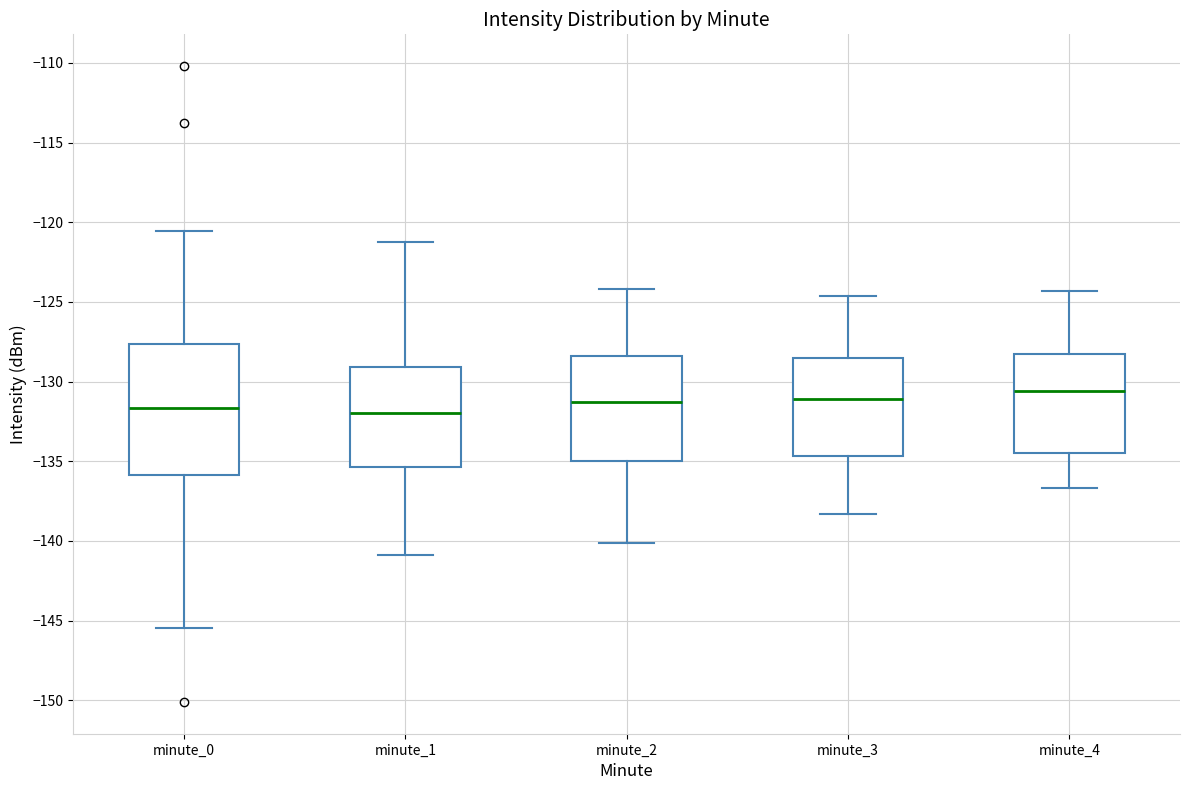

Reading left to right, transcribe this box plot: for each box, give where its median line is, the range the box spans, and where its two whiskers end, as read against the y-axis. The values are not printed on the chart, so give them approximately, as read against the axis.

minute_0: median -131.5, box -136.0 to -127.5, whiskers -145.5 to -120.5
minute_1: median -132.0, box -135.5 to -129.0, whiskers -141.0 to -121.0
minute_2: median -131.5, box -135.0 to -128.5, whiskers -140.0 to -124.0
minute_3: median -131.0, box -134.5 to -128.5, whiskers -138.5 to -124.5
minute_4: median -130.5, box -134.5 to -128.5, whiskers -136.5 to -124.5